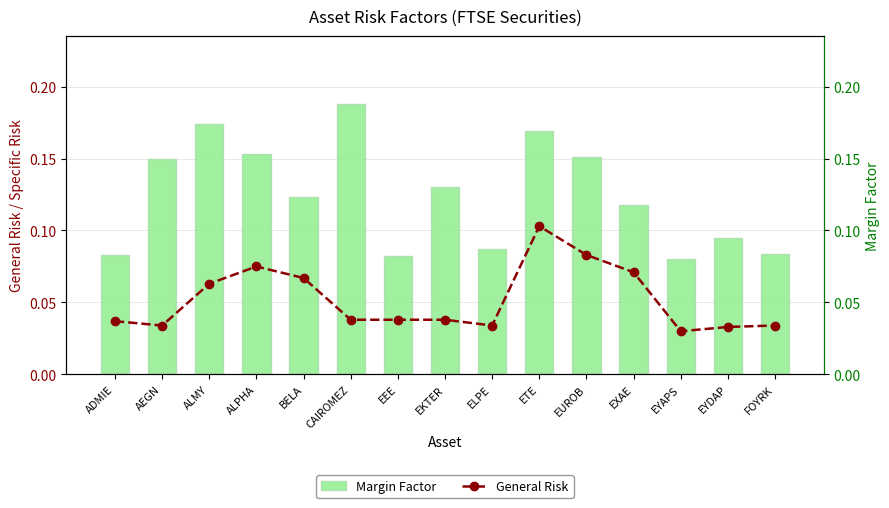

The General Risk series shows 0.0 at ADMIE. True or false?

False